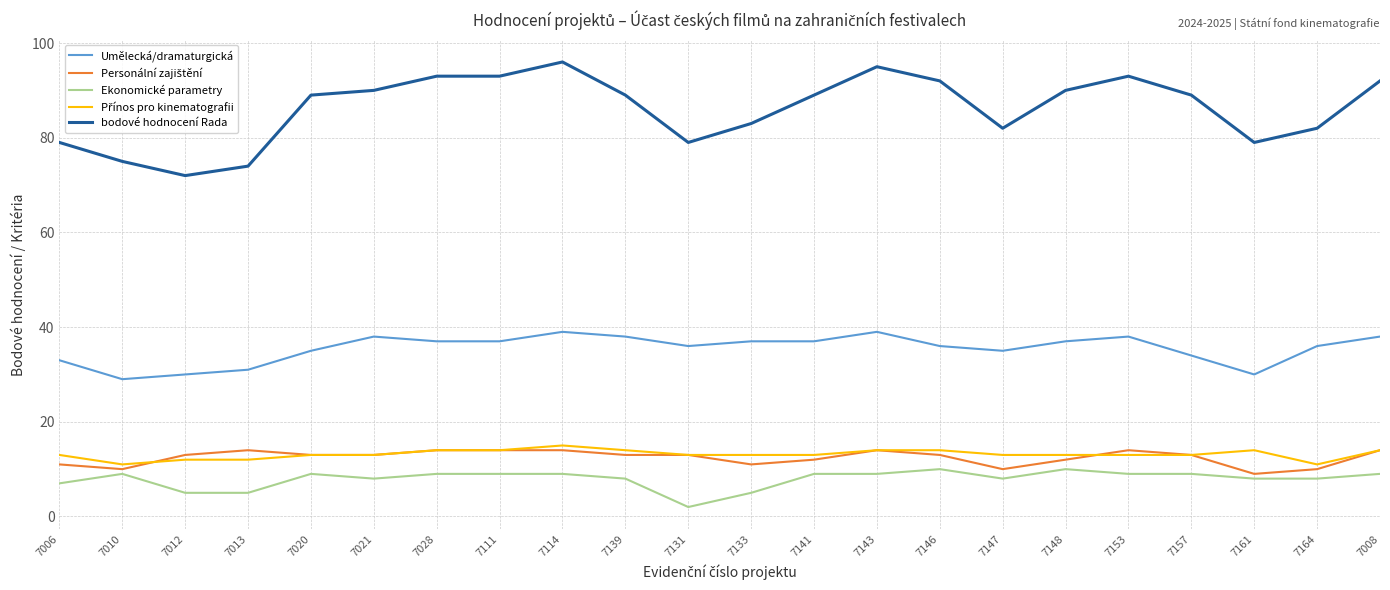

True or false: Ekonomické parametry and bodové hodnocení Rada cross at least once.

False